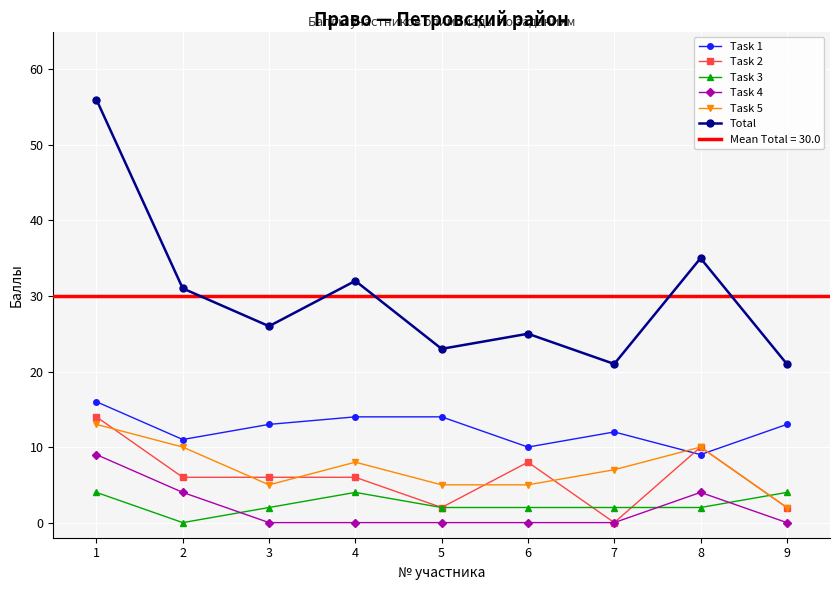

In Task 3, how many points are lower than both neighbors (excluding endpoints)?

1